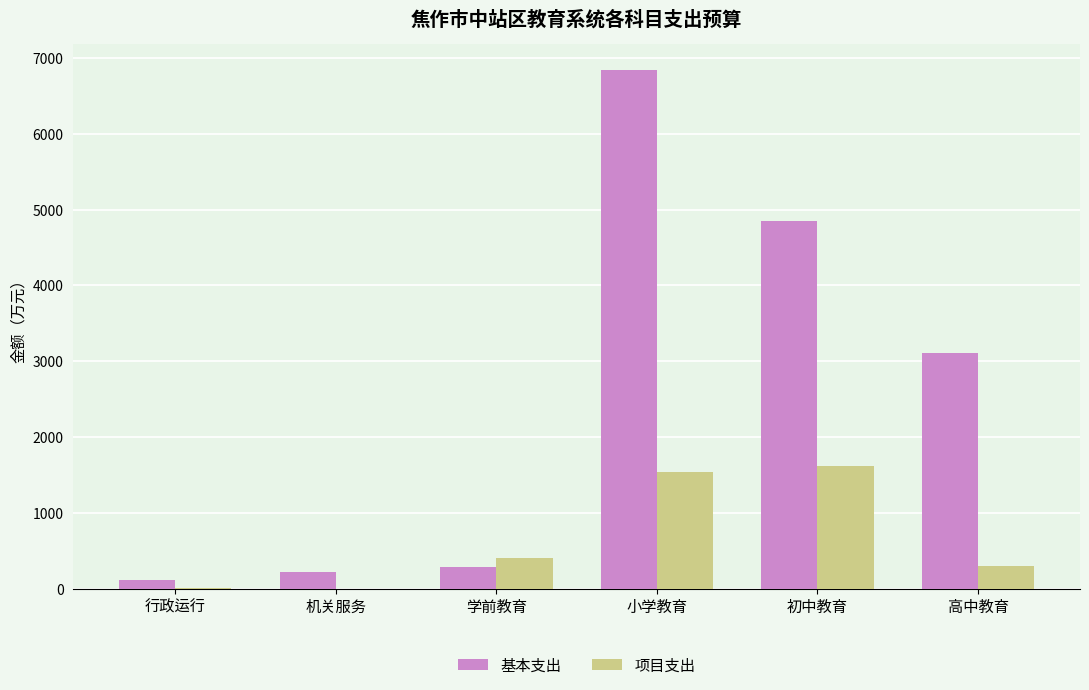

True or false: 基本支出 has a value of 6836.6 at 小学教育.

True